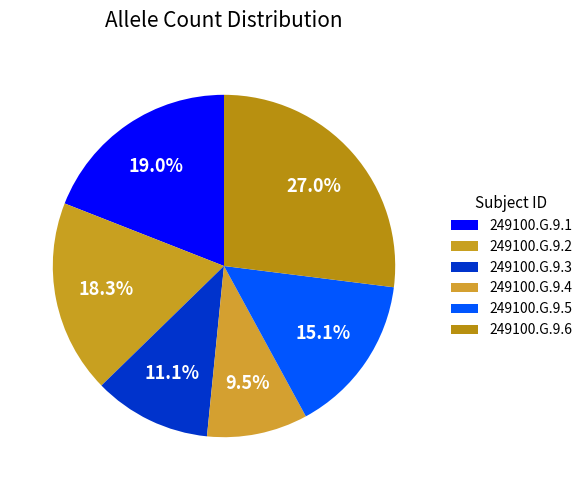

What percentage is the 249100.G.9.6 slice, to the nearest percent?

27%